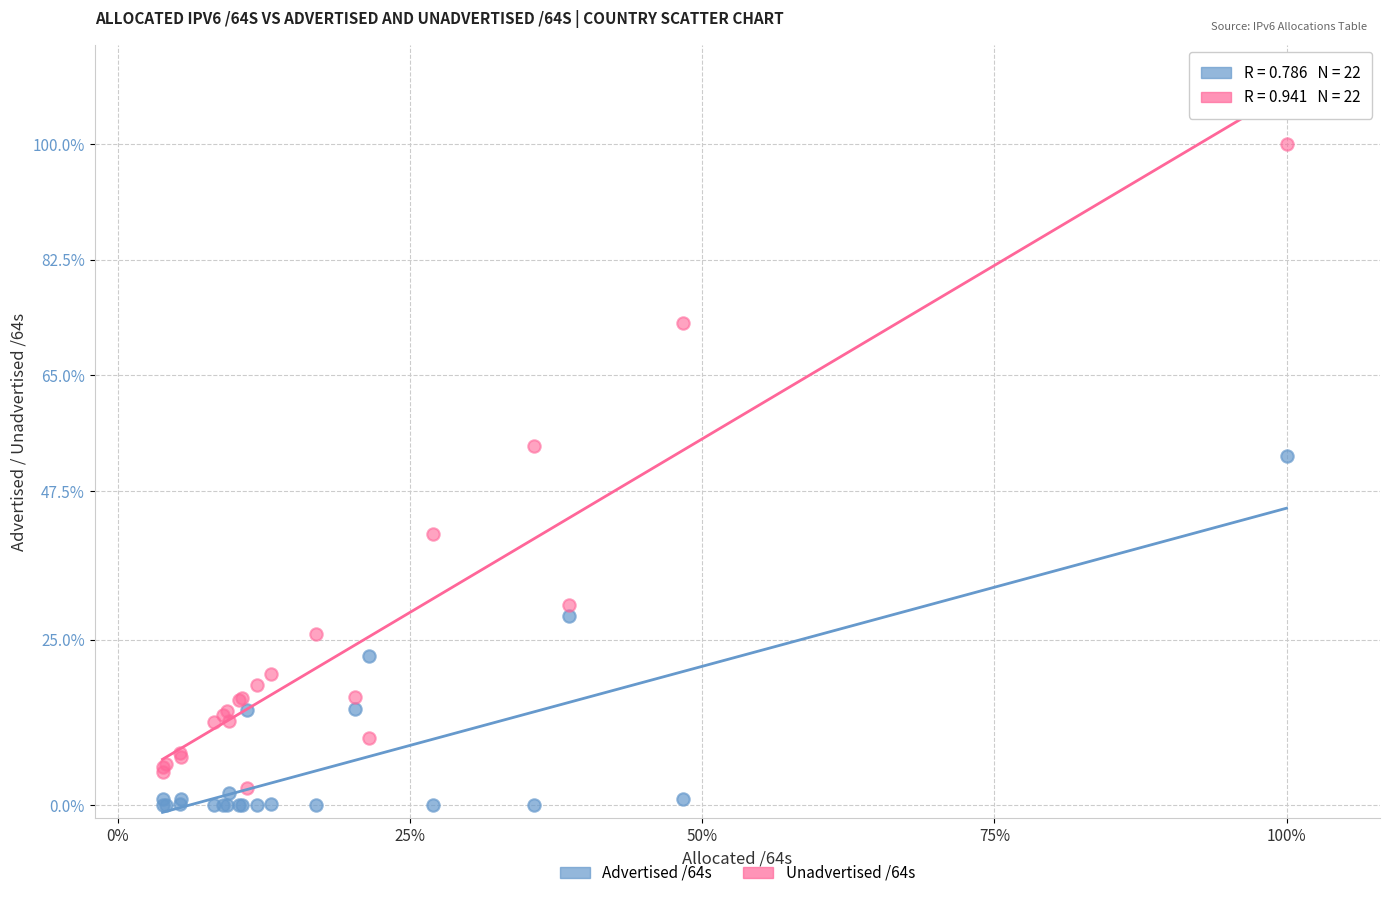

Which series contains the highest Y value?

Unadvertised /64s